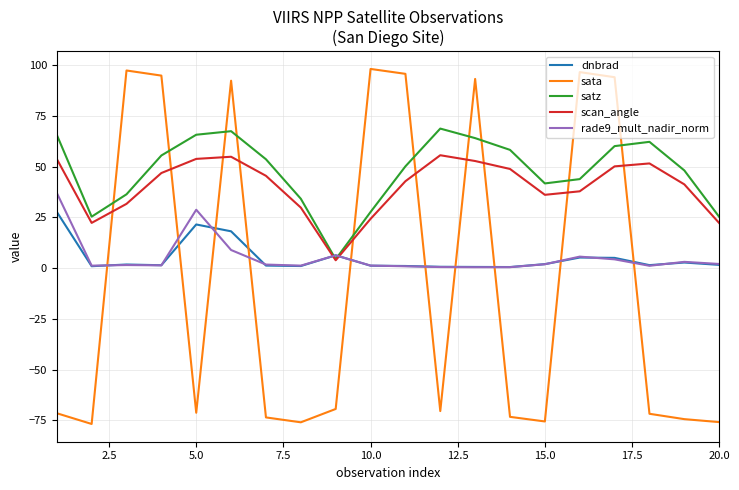

How many intersections are there between scan_angle and dnbrad?

2